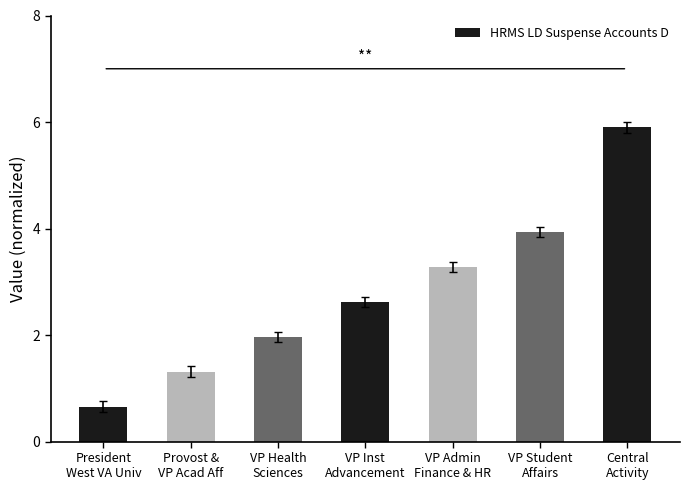

What is the average value?

2.8